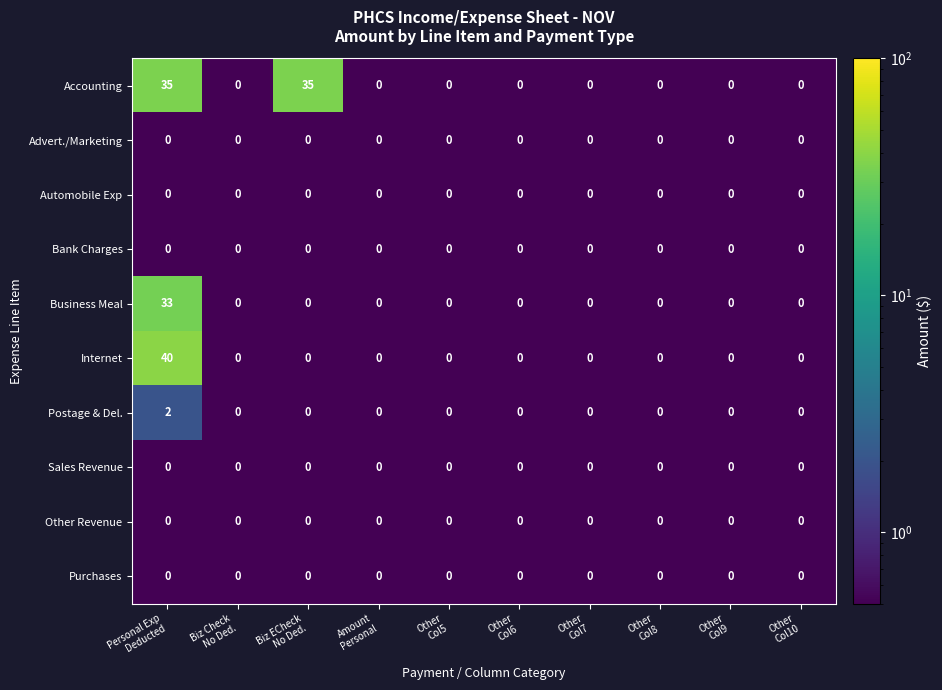

Which series has the largest total across all categories?

Accounting